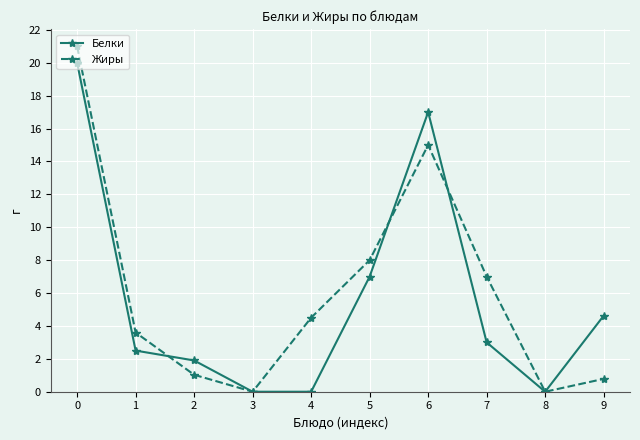

The Жиры series shows 4.5 at 4. True or false?

True